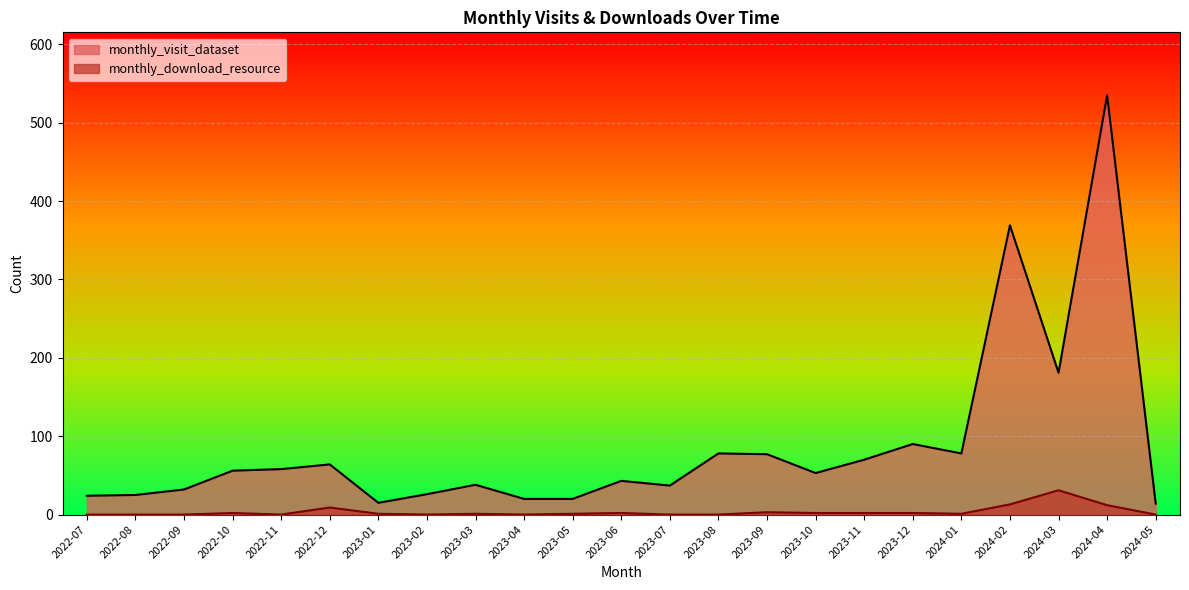

What are all the series names shown in the legend?

monthly_visit_dataset, monthly_download_resource